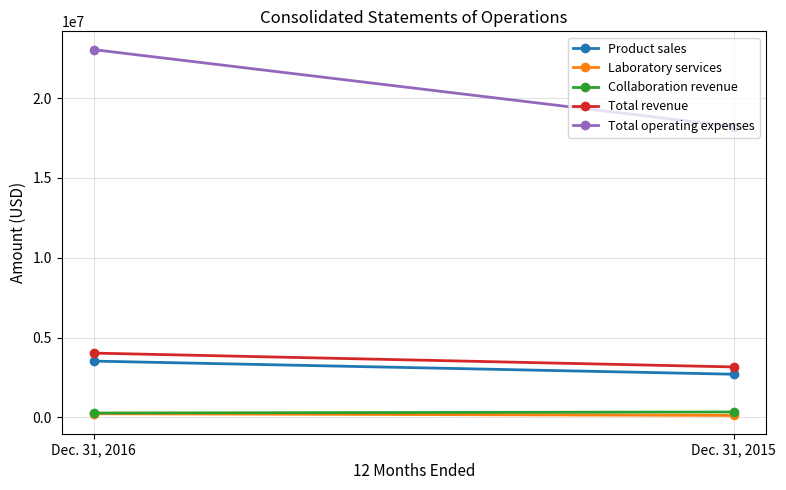

How many distinct data groups are displayed?

5